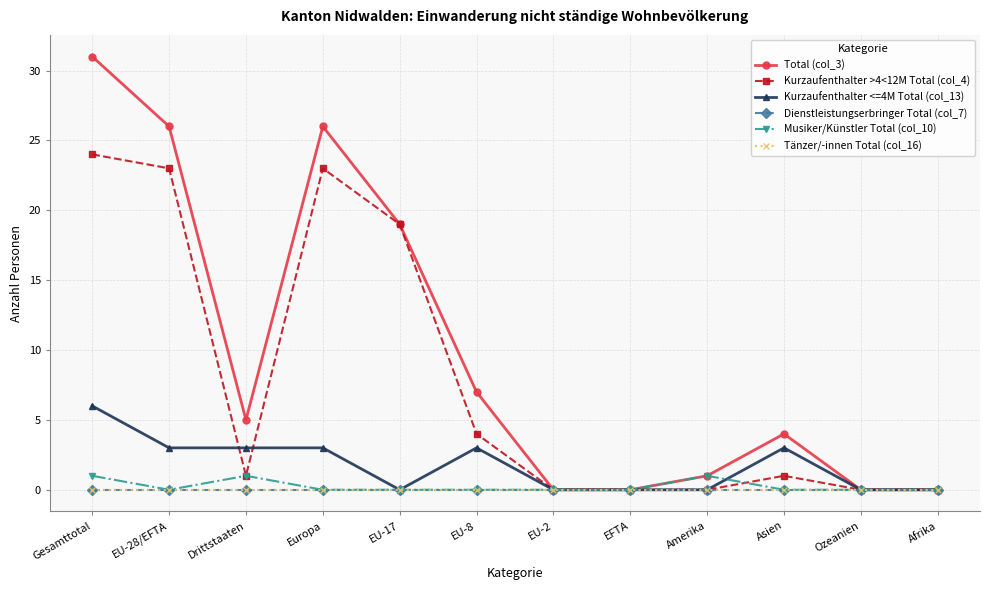

True or false: Kurzaufenthalter <=4M Total (col_13) has a value of 2 at EU-2.

False